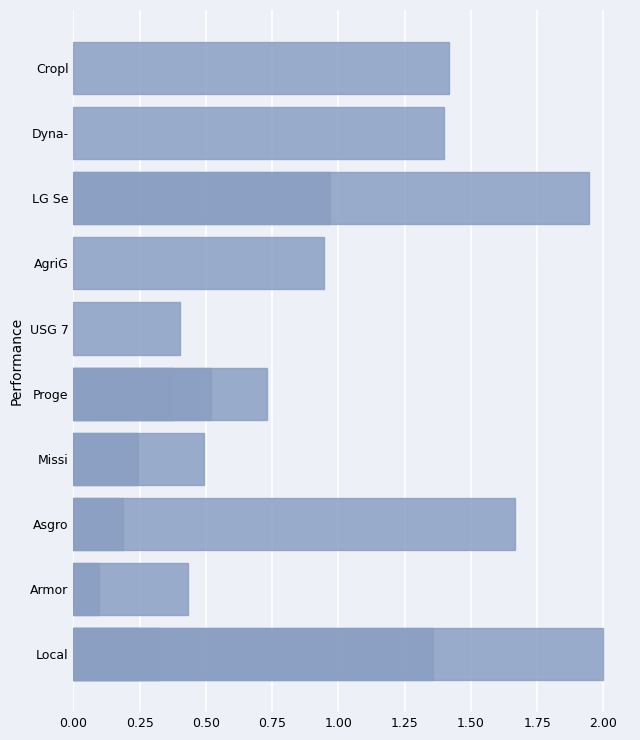

Are the bars grouped side by side (vs. stacked)?

No